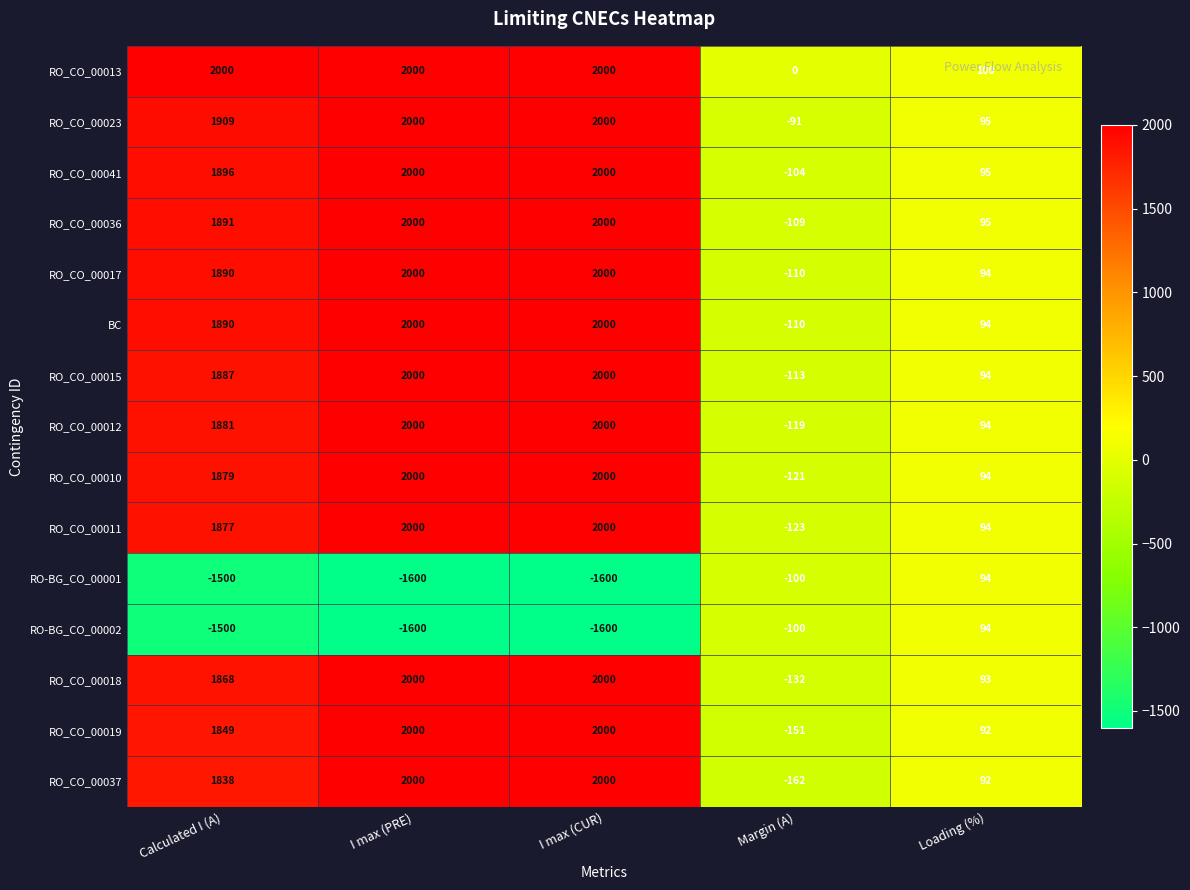

What is the greatest value displayed?

2000